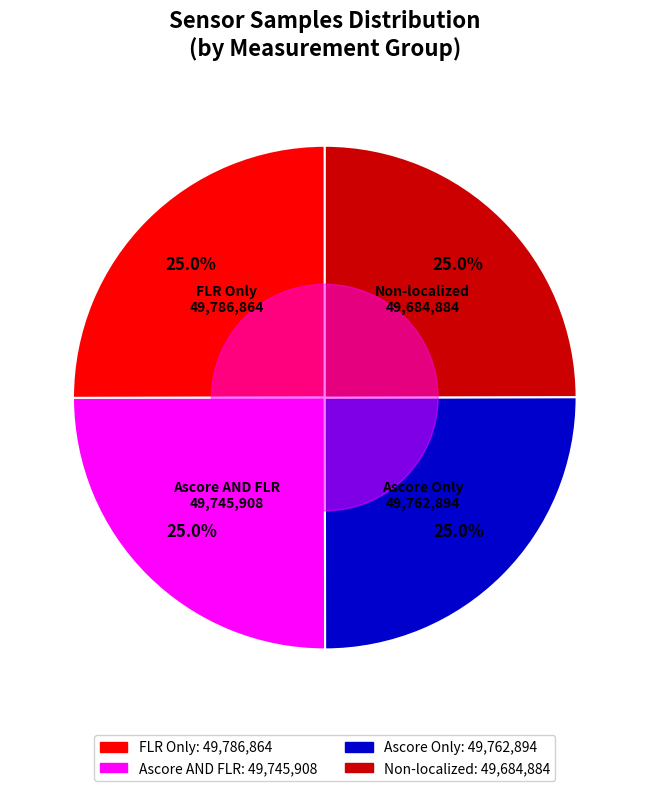

Does any single category account for the majority?

No